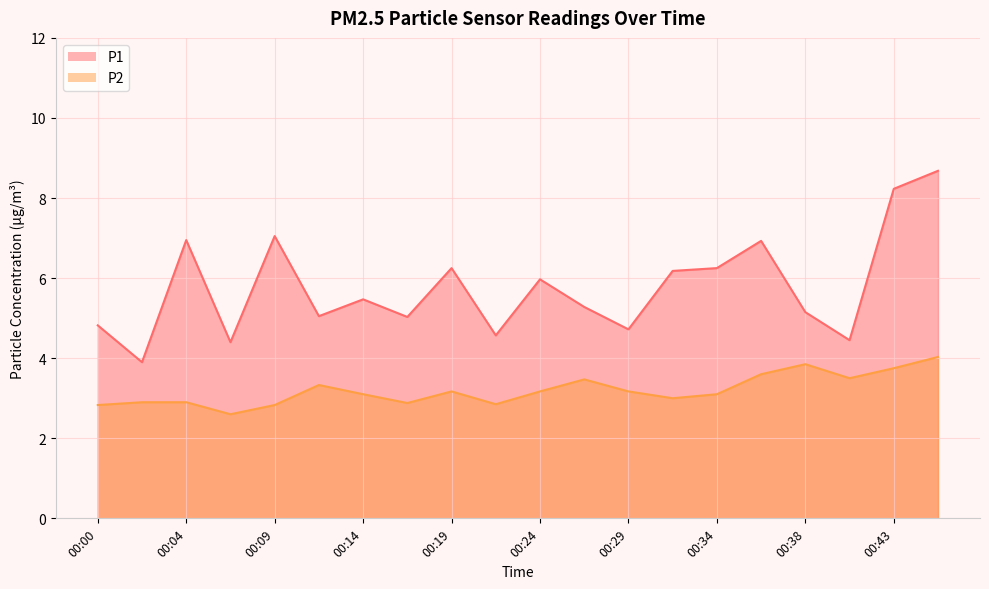

In P2, how many points are lower than both neighbors (excluding endpoints)?

5